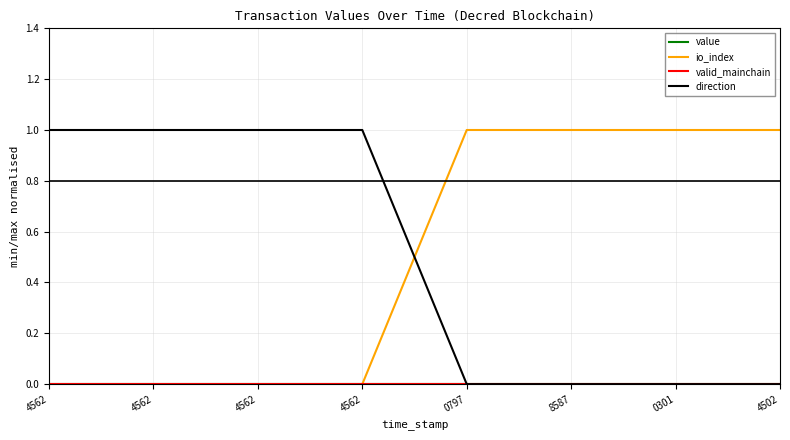

What is the label of the 2nd point from the right?

0301